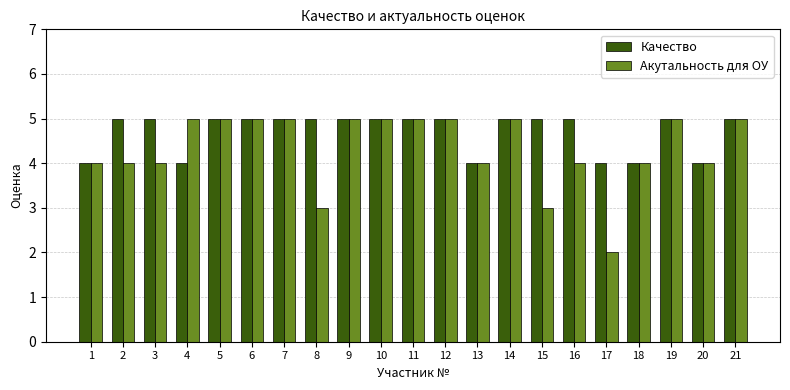

How many bars are there in total?

42